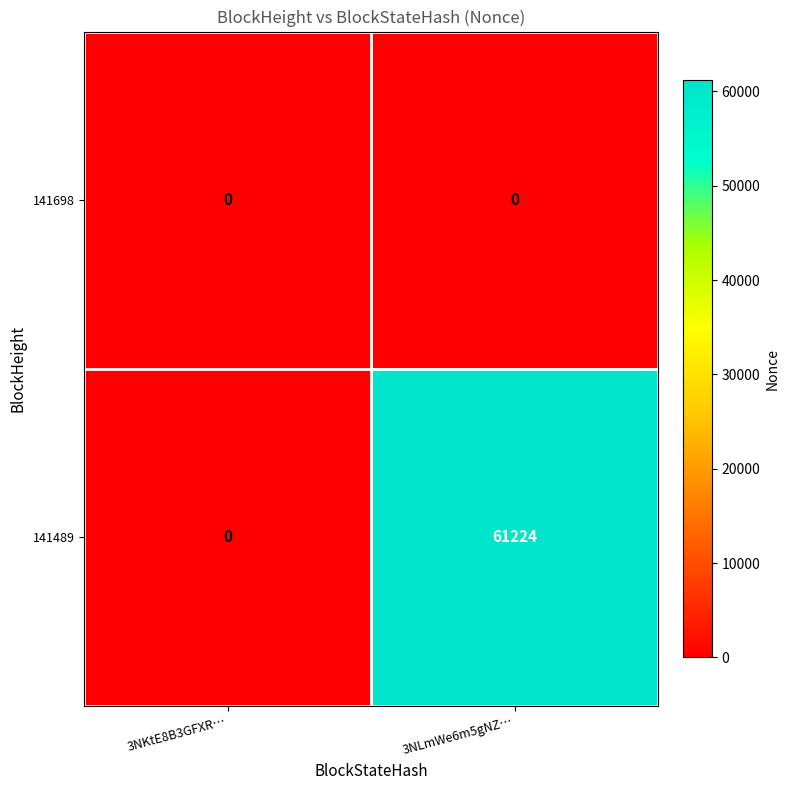

Reading left to right, list all the values displayed in this chart.

141698: 0	0
141489: 0	61224